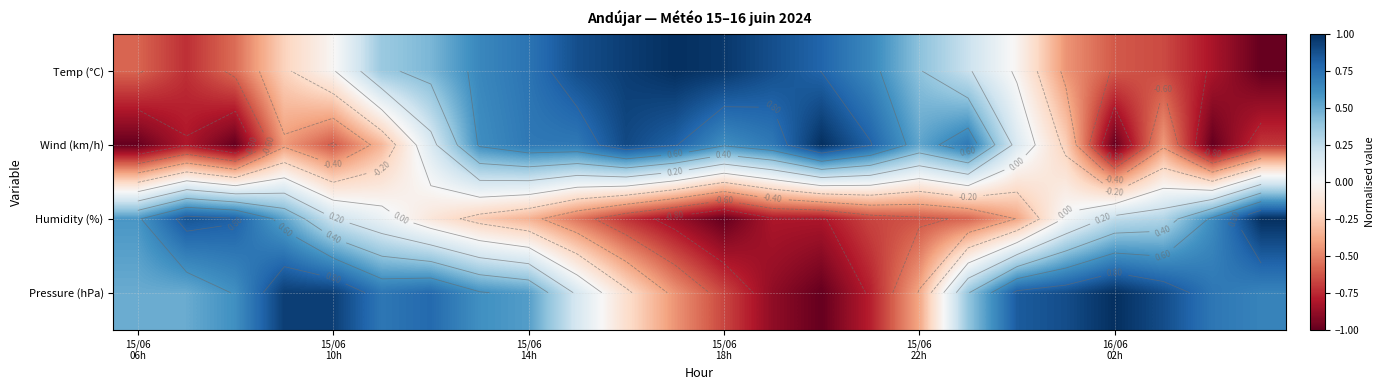

The value of Humidity (%) at 15/06 14h is -0.1. True or false?

False